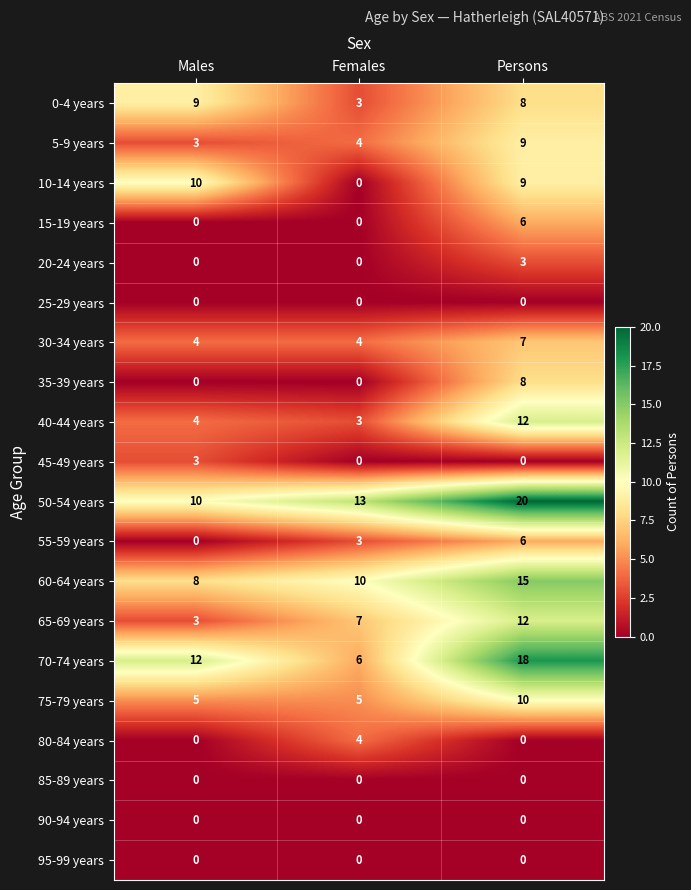

Which category has the highest value across all series?

Persons